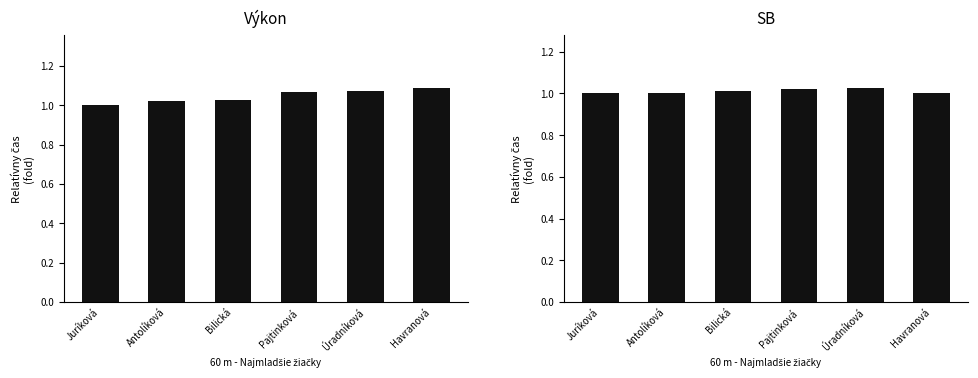

Rank the categories by Výkon value from lowest to highest.

Juríková, Antolíková, Bilická, Pajtinková, Úradníková, Havranová